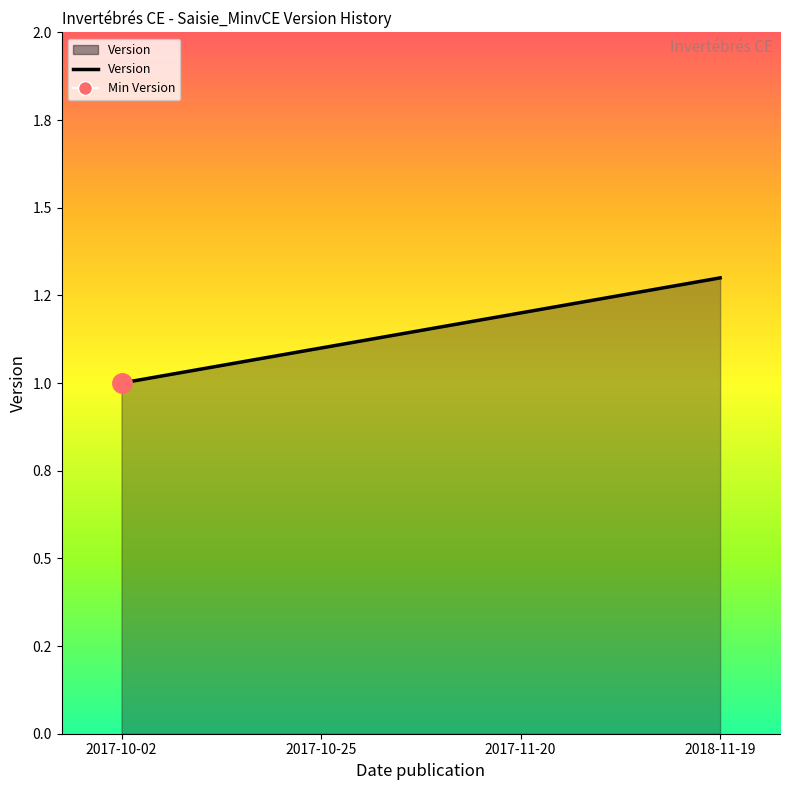

What is the label of the 1st point from the left?

2017-10-02